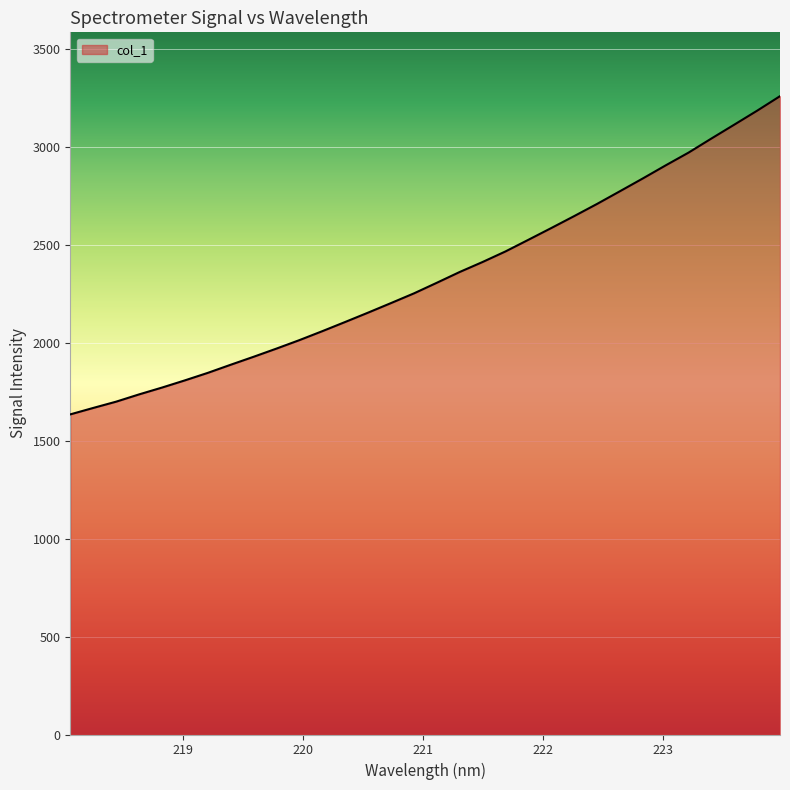

What is the greatest value displayed?

3261.2